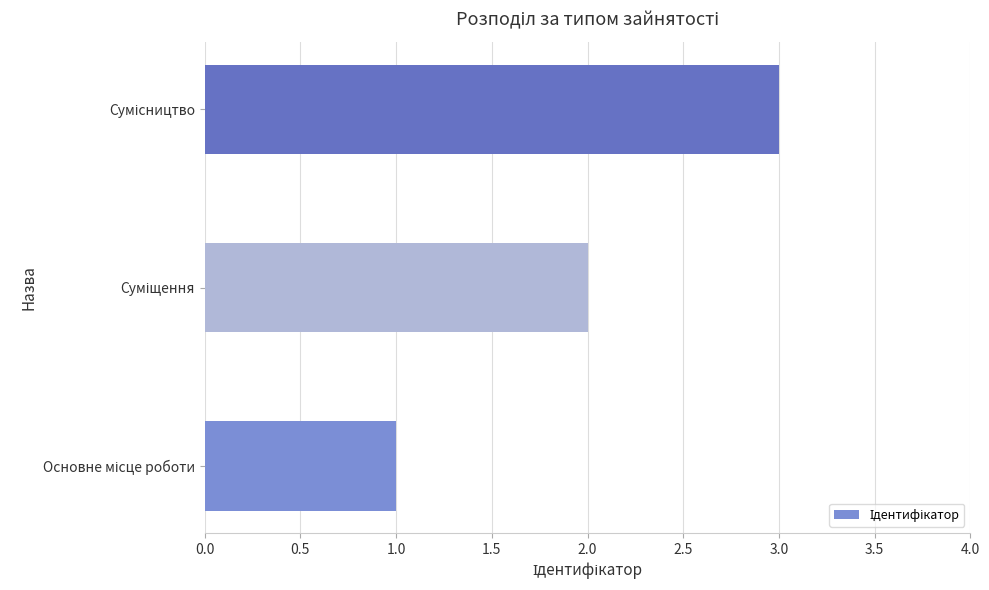

What is the maximum value shown in the chart?

3